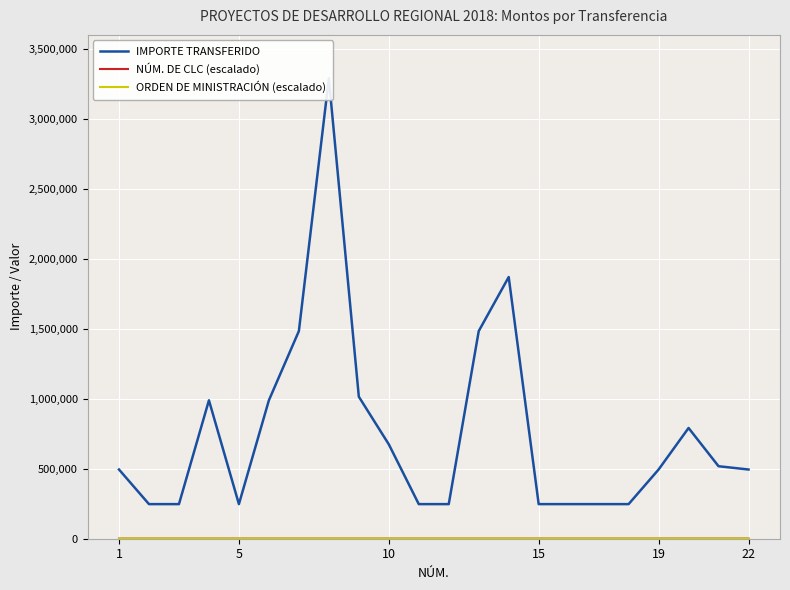

Which series has the largest range (max minus min)?

IMPORTE TRANSFERIDO